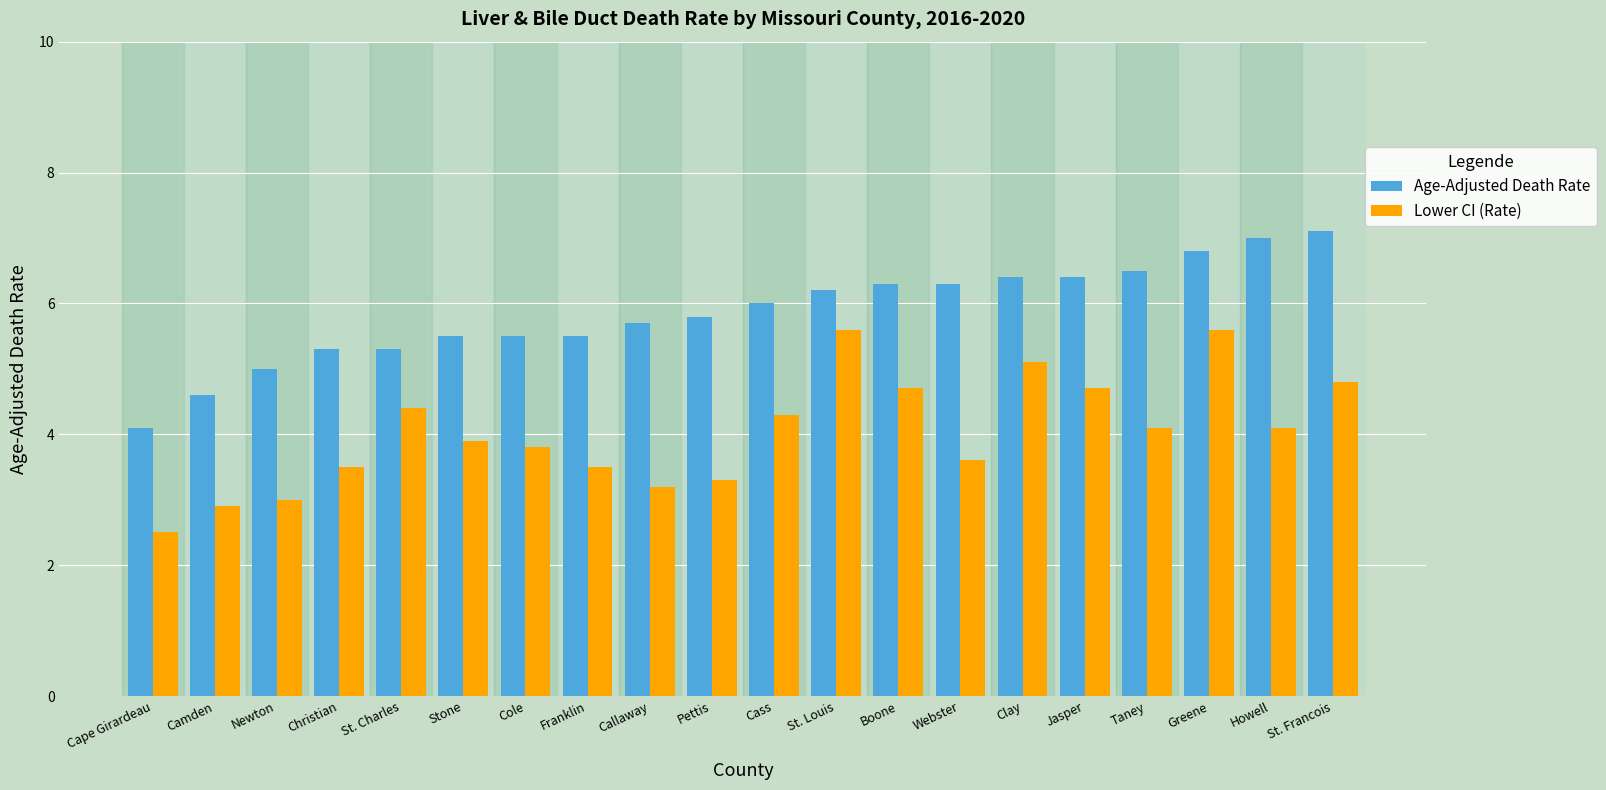

What is the label of the 7th bar from the left?

Cole